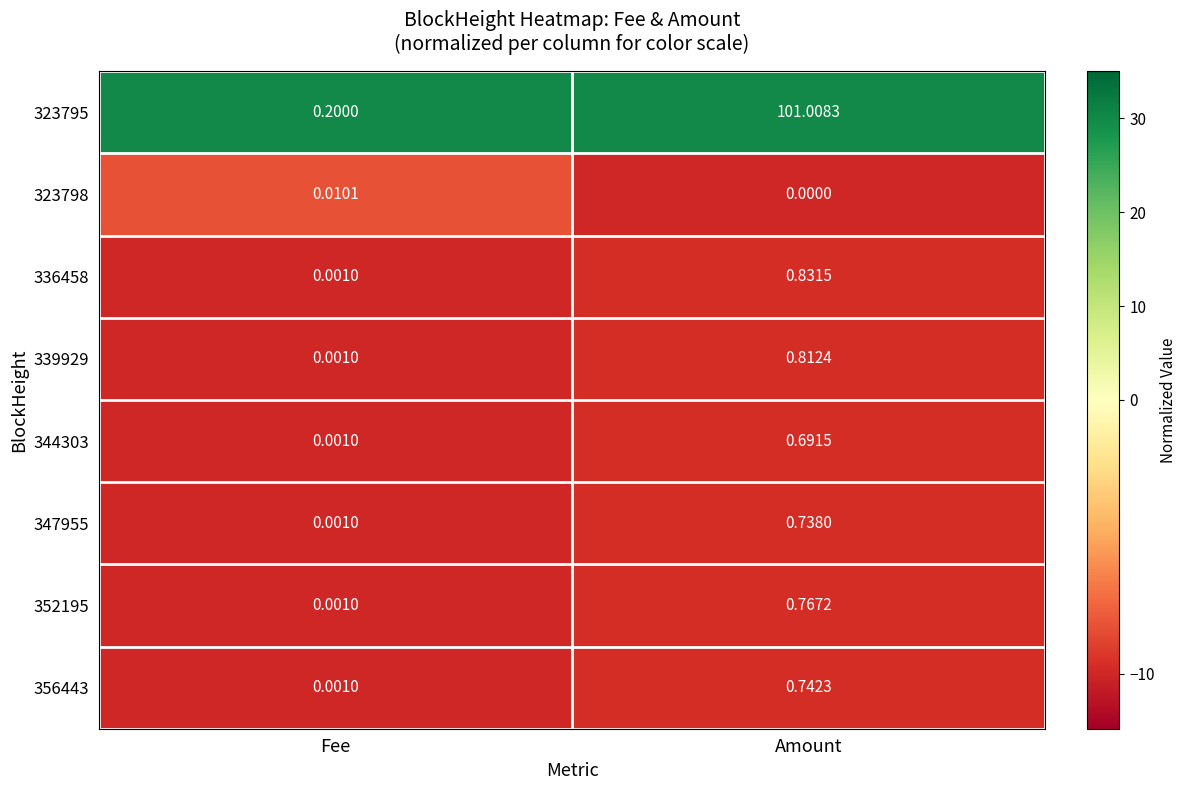

At which label does 347955 reach its minimum?

Fee